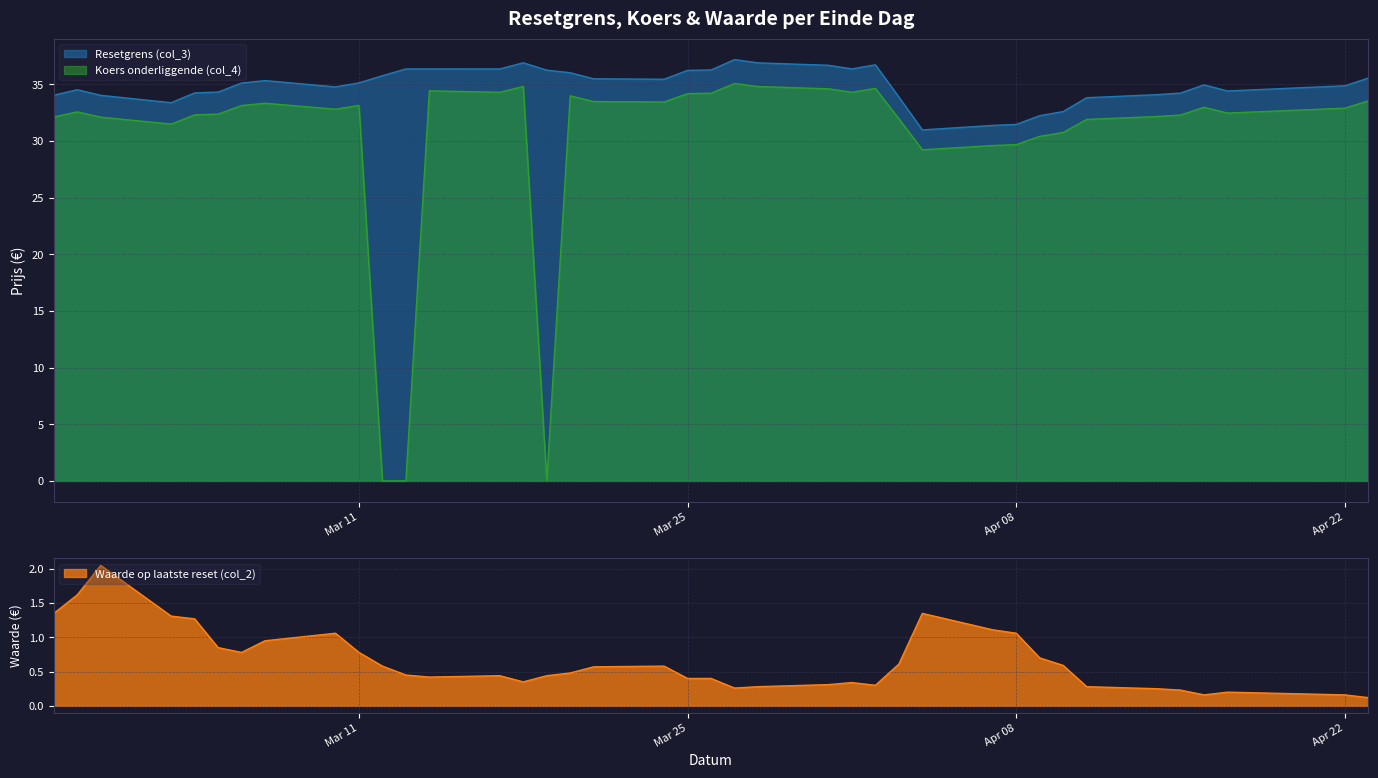

How many data points does each series have?

39